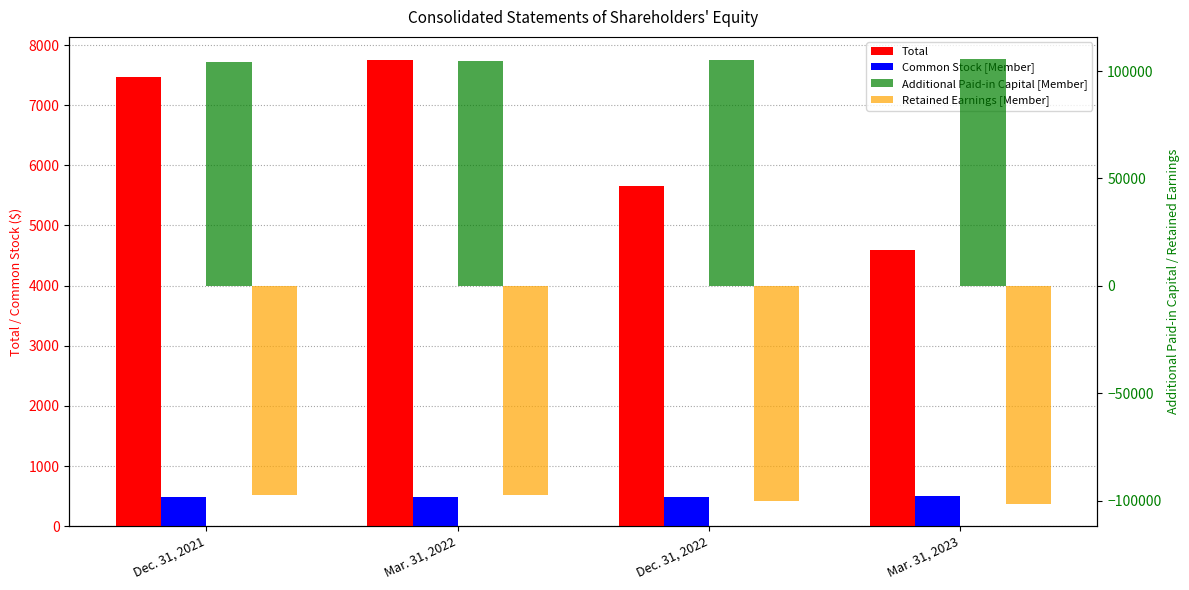

What is the sum of the Additional Paid-in Capital [Member] values at Mar. 31, 2022 and Mar. 31, 2023?

210177